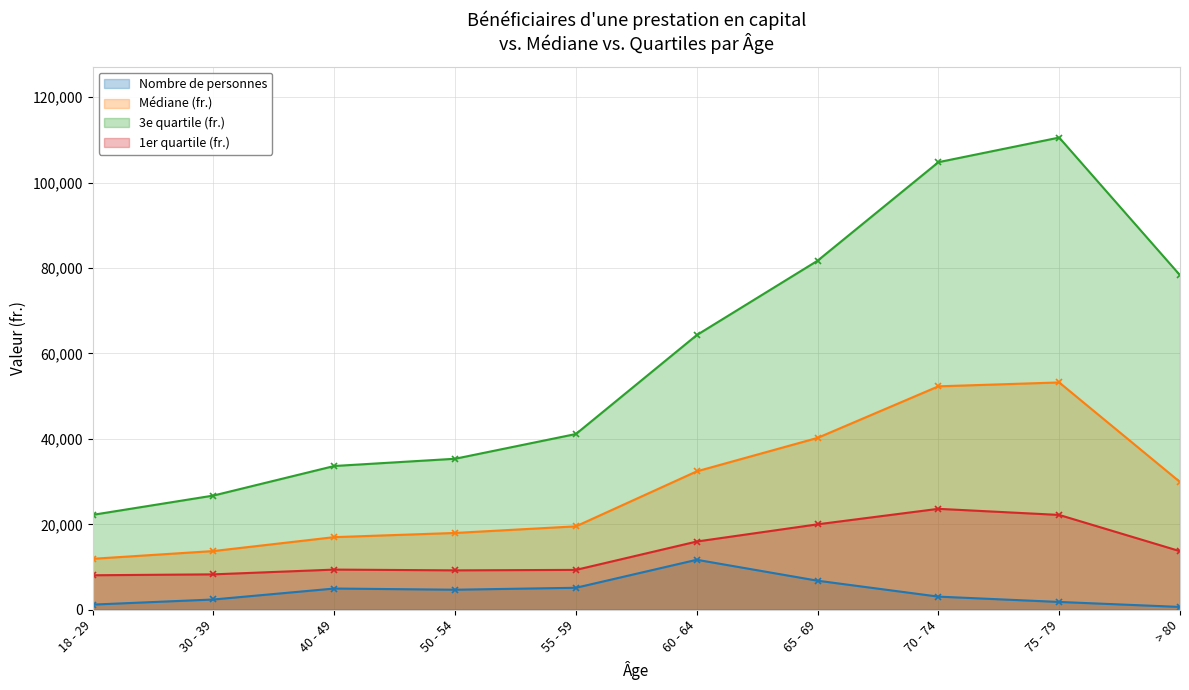

Where does the 3e quartile (fr.) series first go above 64296?

60 - 64